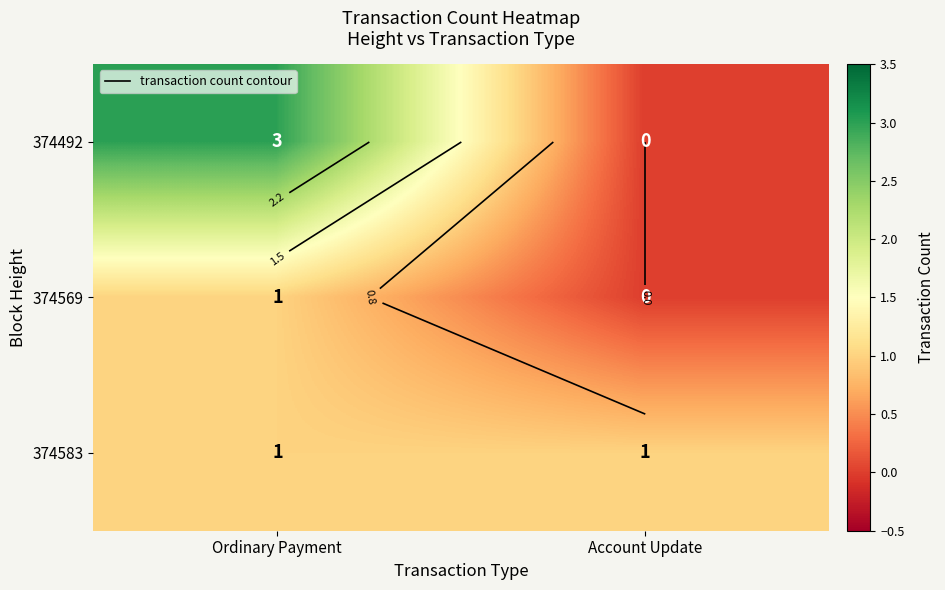

What value does the 374583 series have at Account Update?

1